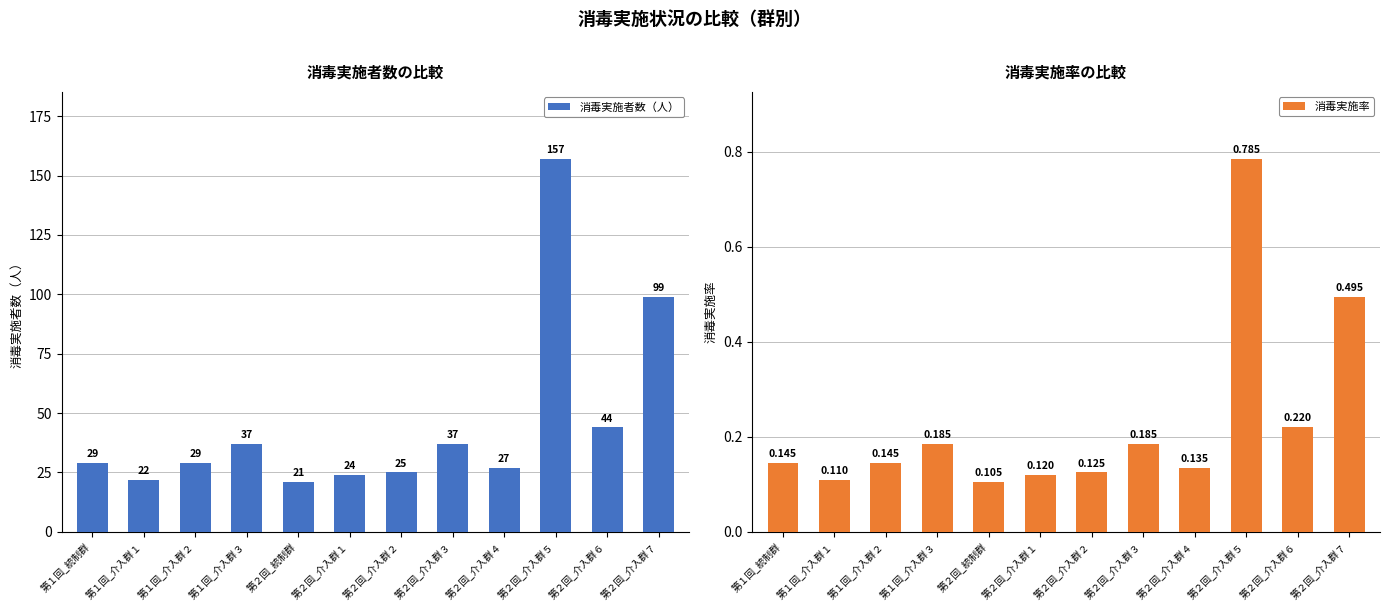

How many 消毒実施率 values are between 0 and 1?

12